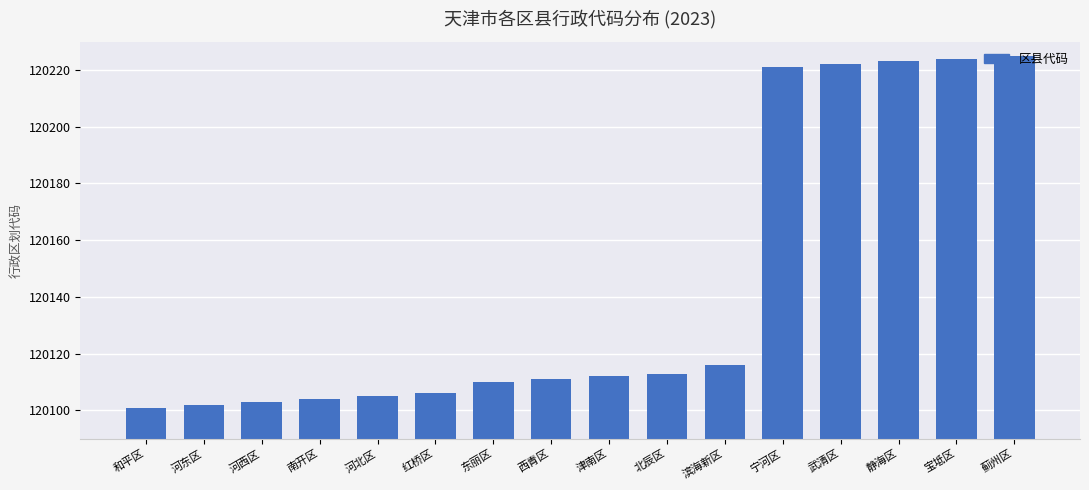

Reading left to right, transcribe all the data shown in this chart.

和平区=120101	河东区=120102	河西区=120103	南开区=120104	河北区=120105	红桥区=120106	东丽区=120110	西青区=120111	津南区=120112	北辰区=120113	滨海新区=120116	宁河区=120221	武清区=120222	静海区=120223	宝坻区=120224	蓟州区=120225